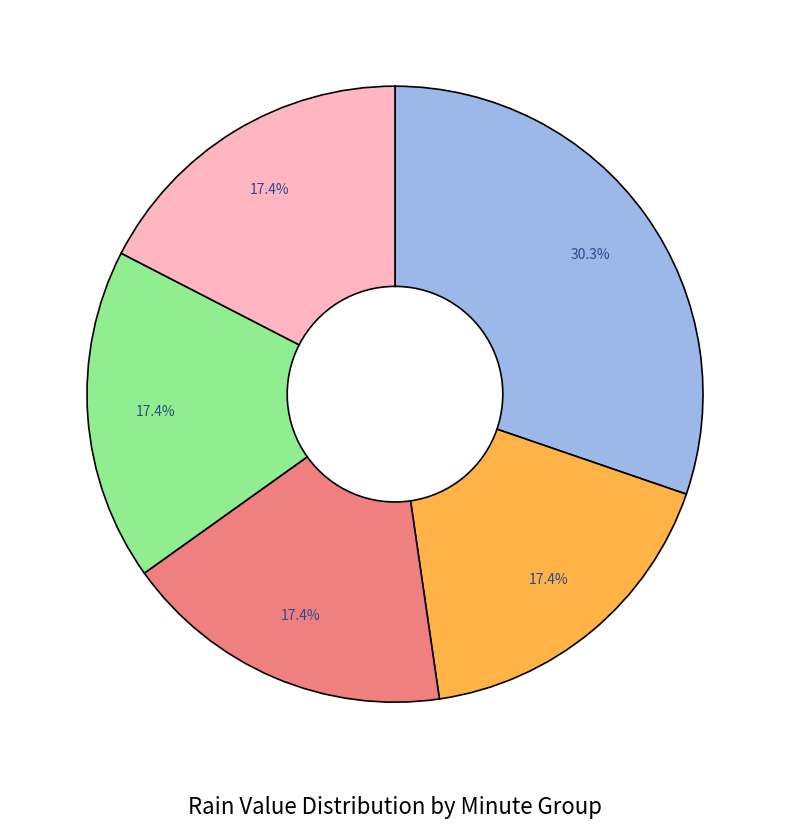

Is there a majority slice in this chart?

No